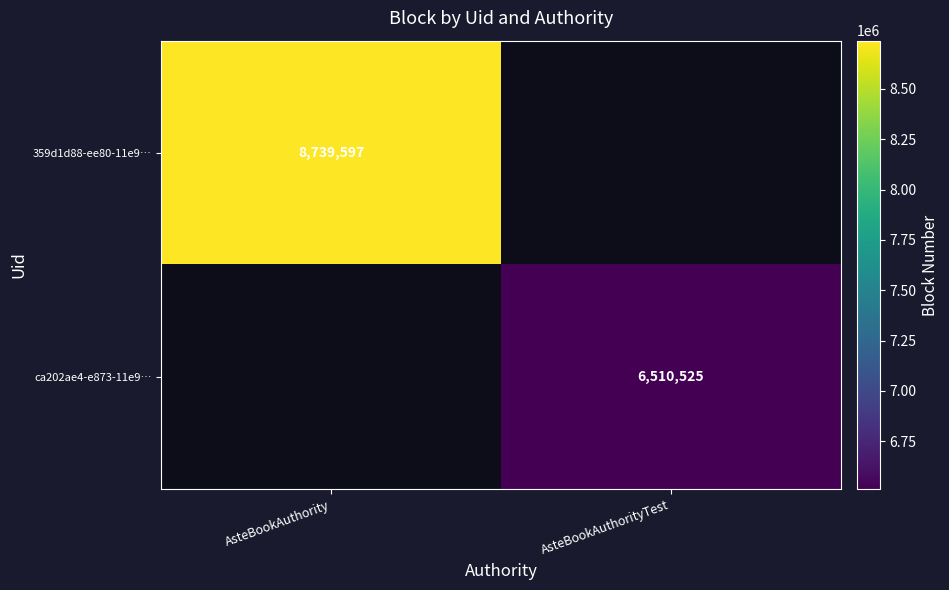

What is the minimum value for 359d1d88-ee80-11e9…?

8739597.0